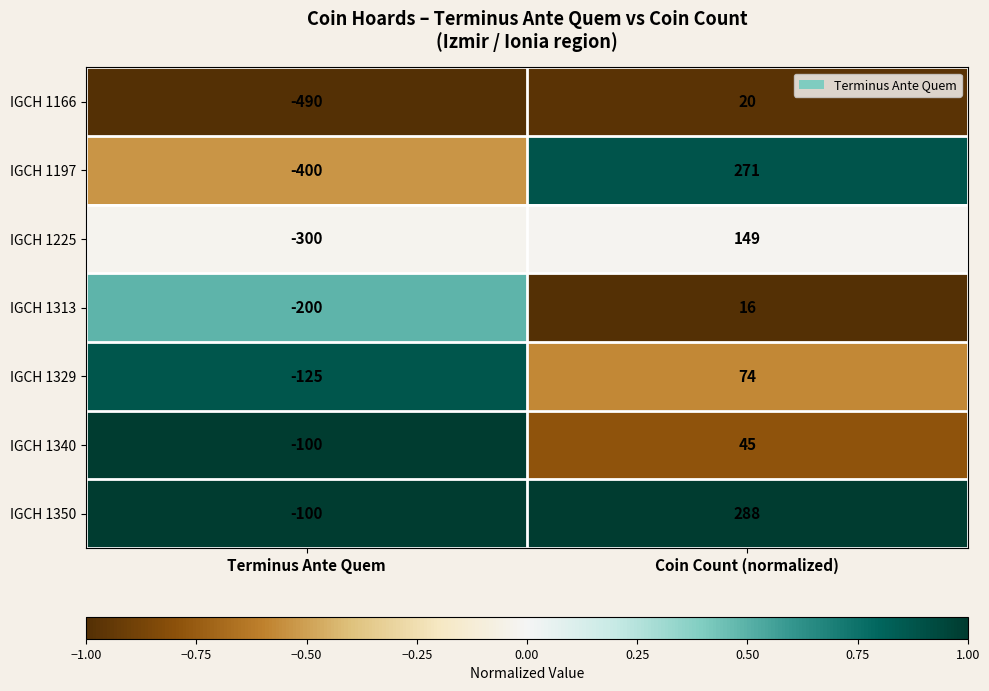

The value of IGCH 1197 at Coin Count (normalized) is 99. True or false?

False